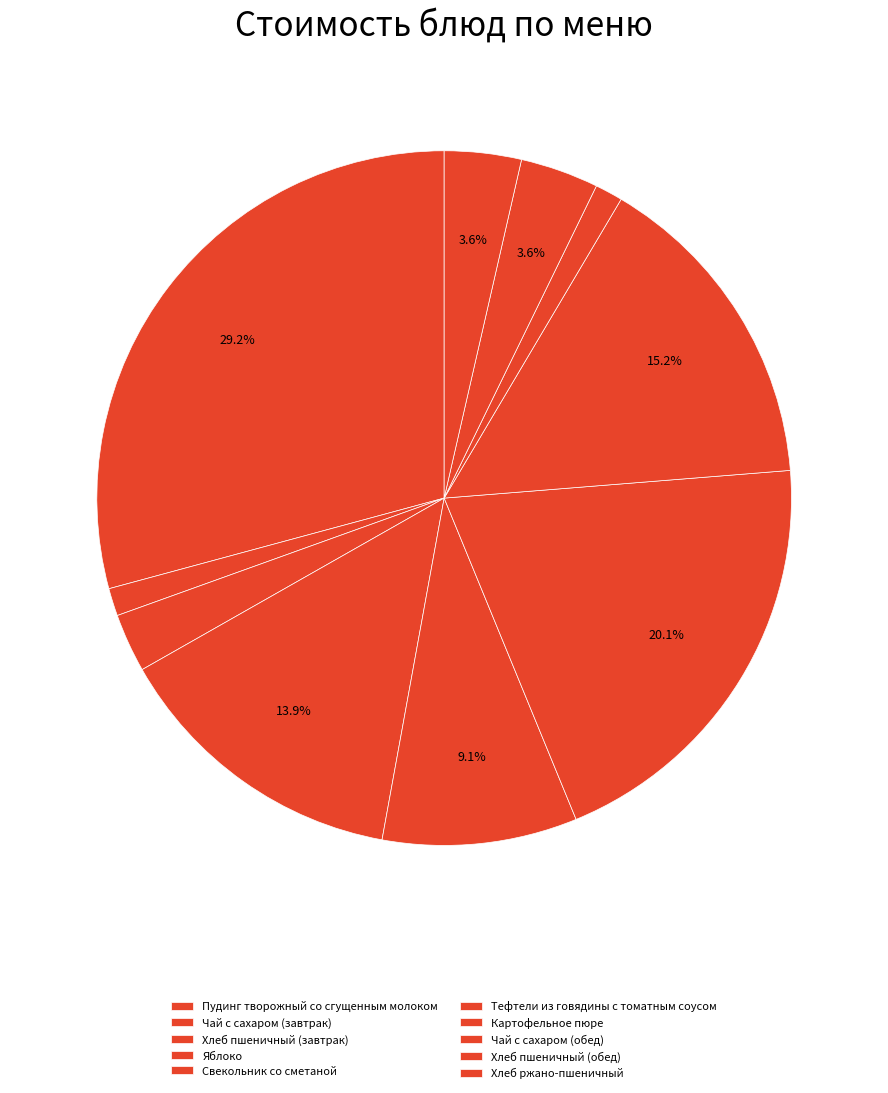

What is the smallest slice in the pie chart?

Чай с сахаром (завтрак)